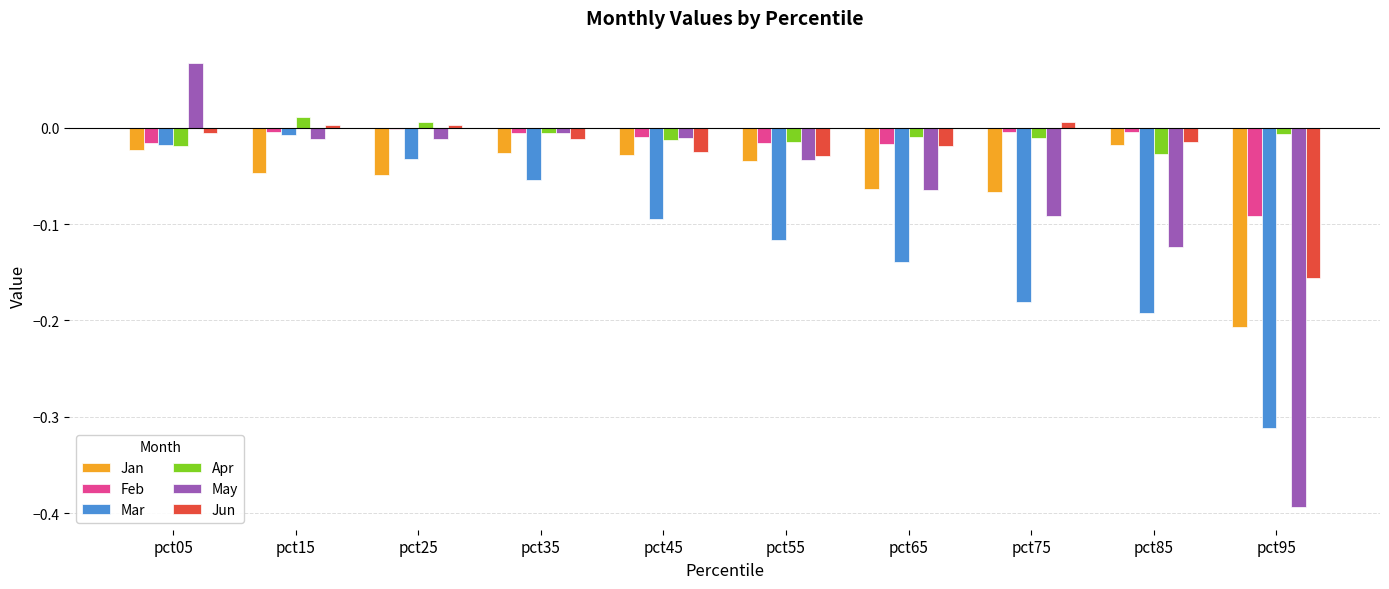

How many groups of bars are there?

10